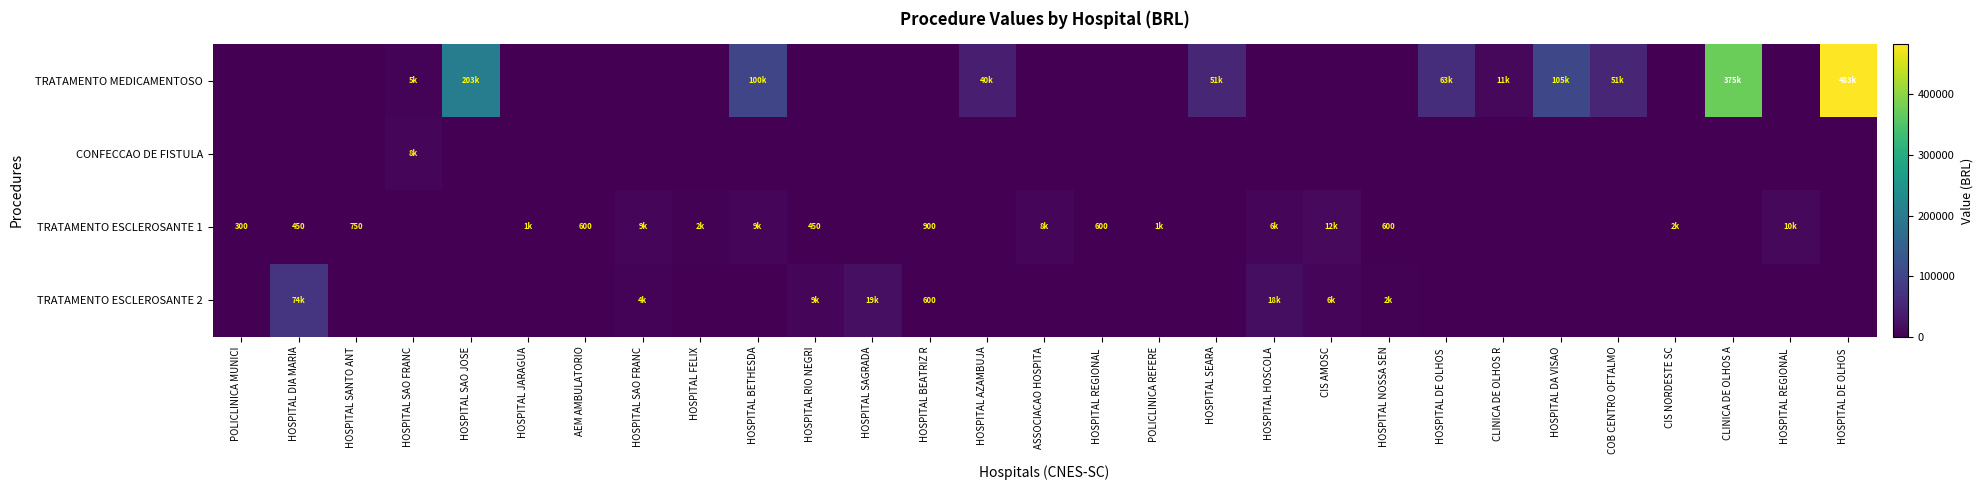

True or false: TRATAMENTO ESCLEROSANTE 2 has a value of 24072.5 at HOSPITAL DIA MARIA.

False